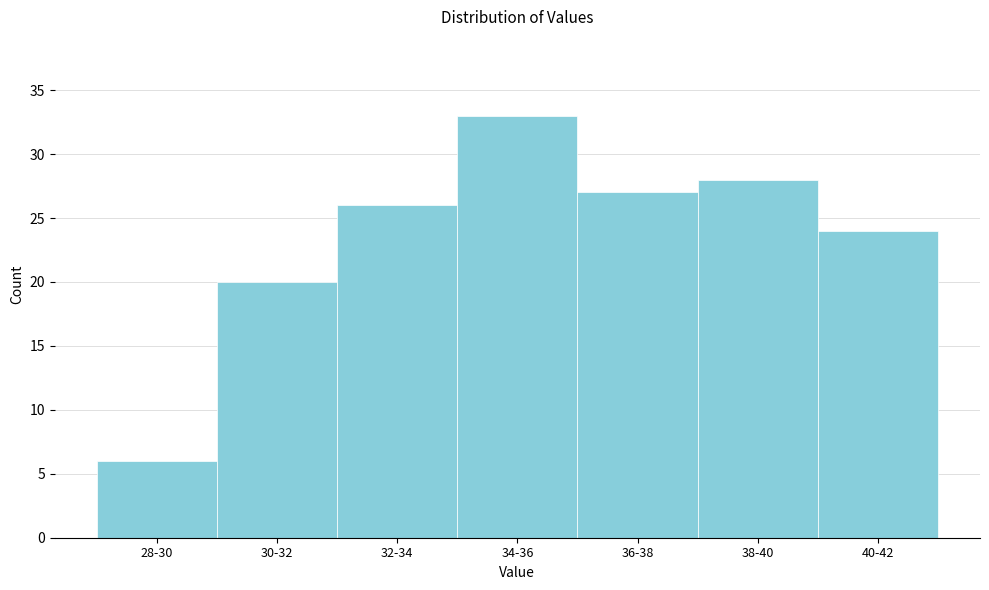

Reading left to right, what are all the values shown in this chart?

6	20	26	33	27	28	24